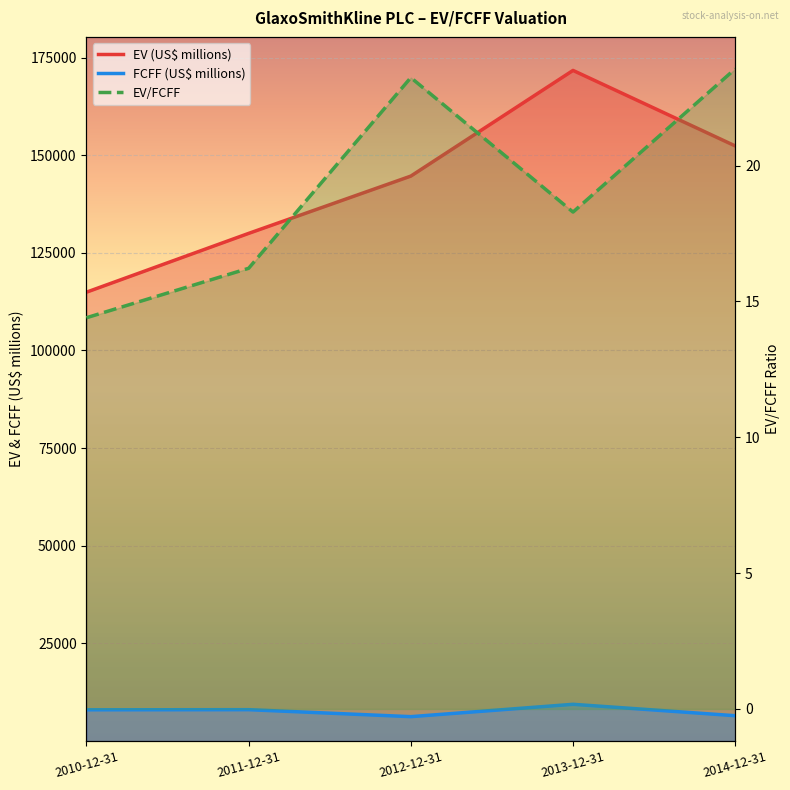

True or false: EV (US$ millions) has a value of 196285.6 at 2012-12-31.

False